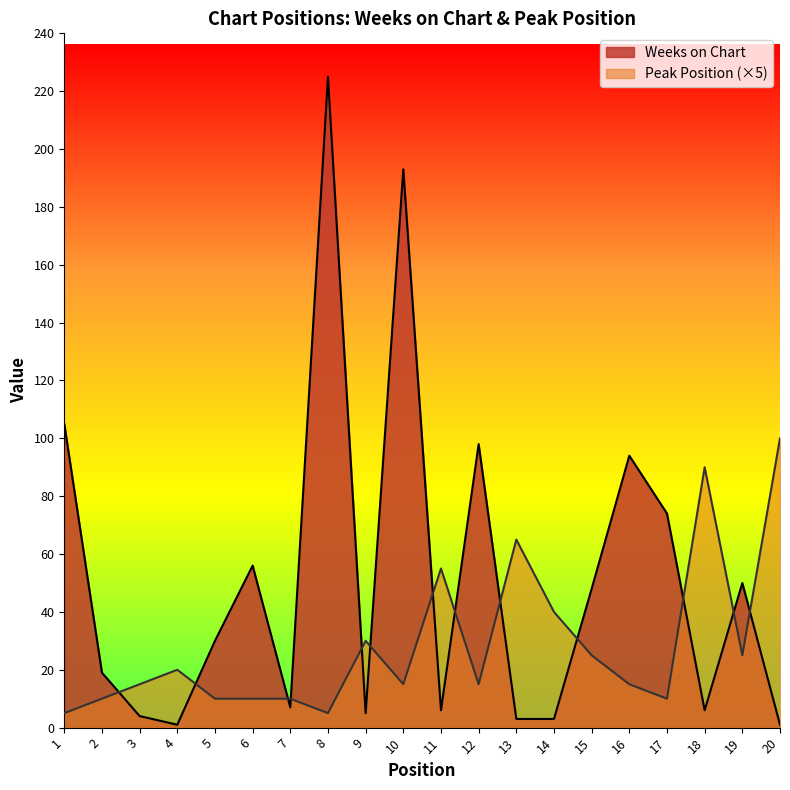

How many distinct data groups are displayed?

2